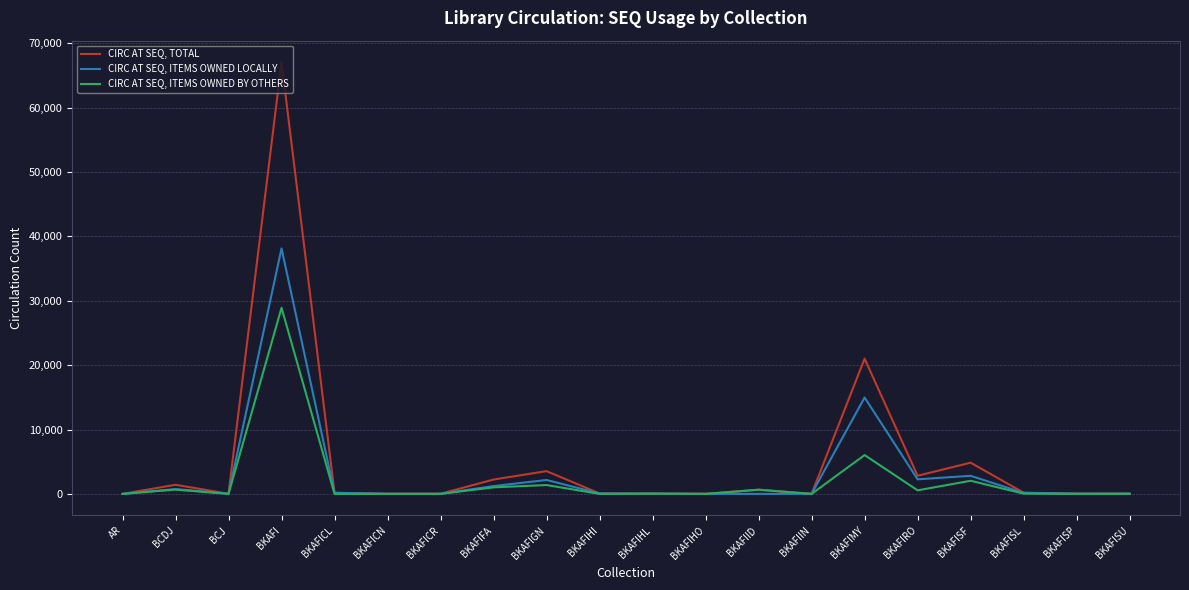

Rank the series by their average value, from lowest to highest.

CIRC AT SEQ, ITEMS OWNED BY OTHERS, CIRC AT SEQ, ITEMS OWNED LOCALLY, CIRC AT SEQ, TOTAL